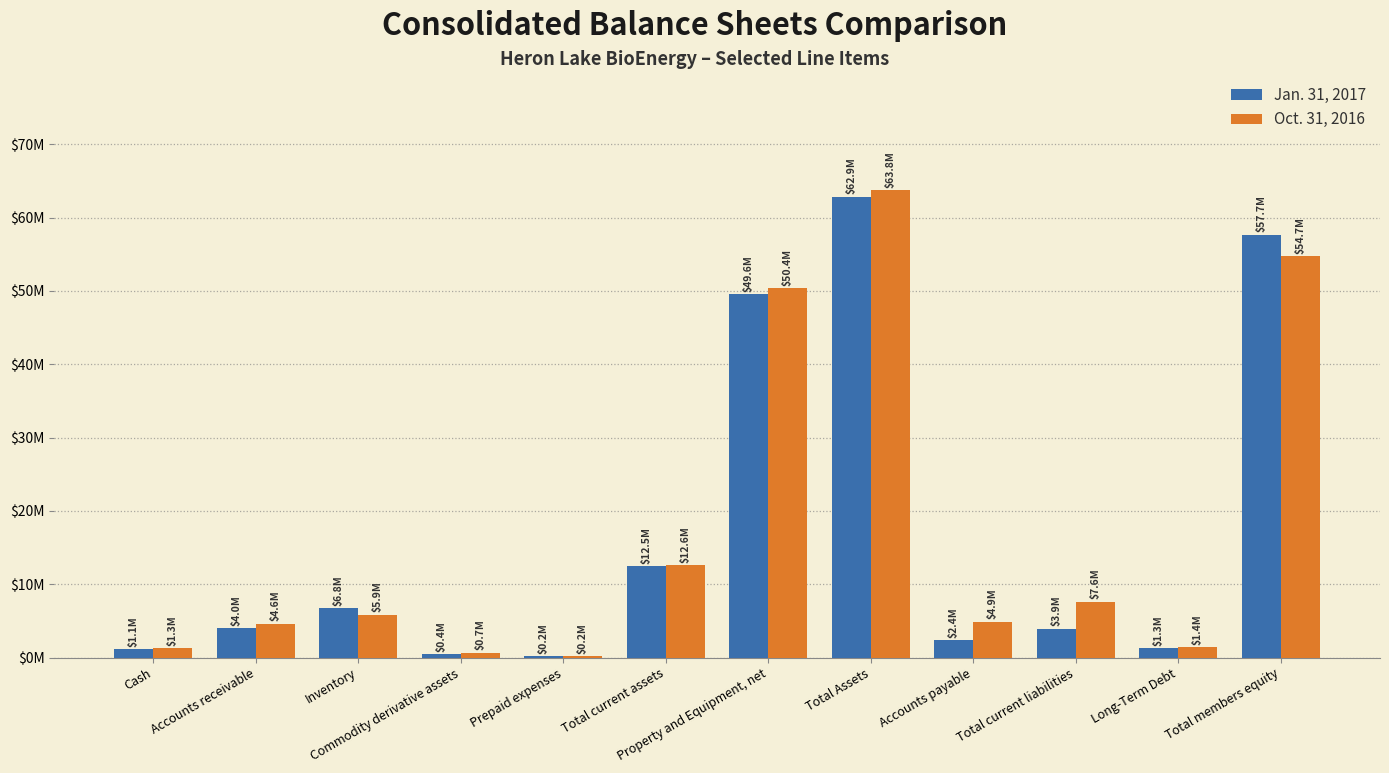

What are all the series names shown in the legend?

Jan. 31, 2017, Oct. 31, 2016